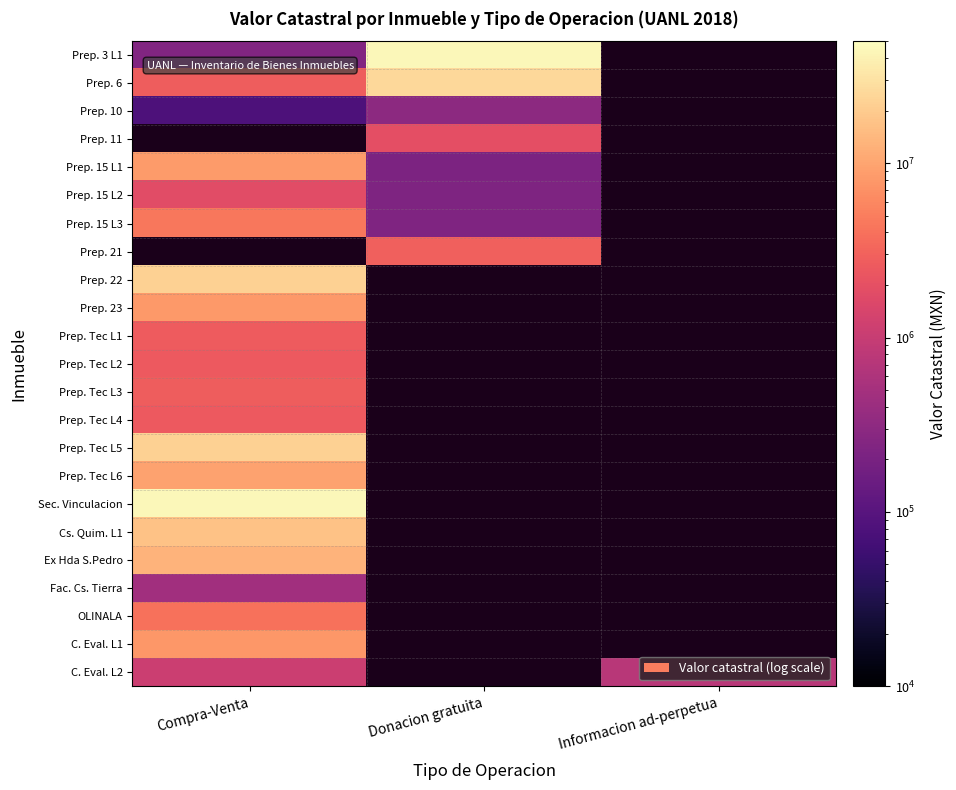

At Donacion gratuita, list the series in order from largest to smallest.

Prep. 3 L1, Prep. 6, Prep. 21, Prep. 11, Prep. 10, Prep. 22, Prep. 23, Prep. Tec L1, Prep. Tec L2, Prep. Tec L3, Prep. Tec L4, Prep. Tec L5, Prep. Tec L6, Sec. Vinculacion, Cs. Quim. L1, Ex Hda S.Pedro, Fac. Cs. Tierra, OLINALA, C. Eval. L1, C. Eval. L2, Prep. 15 L3, Prep. 15 L2, Prep. 15 L1